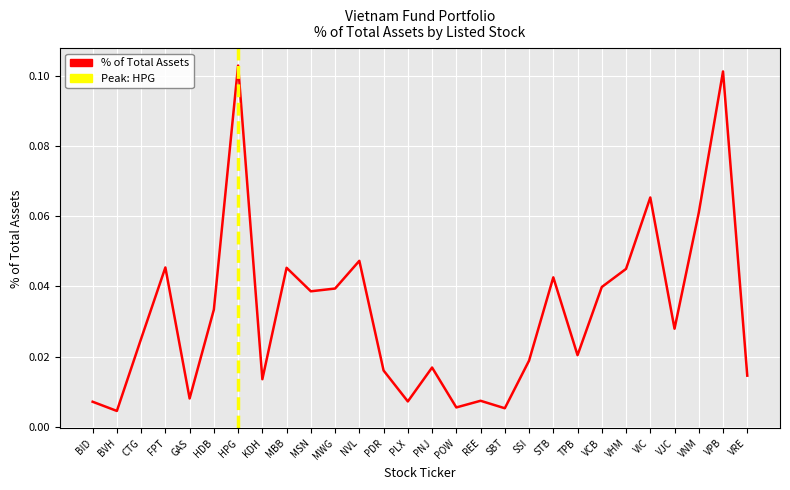

Reading left to right, extract all data points from this chart.

0.0	0.0	0.0	0.0	0.0	0.0	0.1	0.0	0.0	0.0	0.0	0.0	0.0	0.0	0.0	0.0	0.0	0.0	0.0	0.0	0.0	0.0	0.0	0.1	0.0	0.1	0.1	0.0